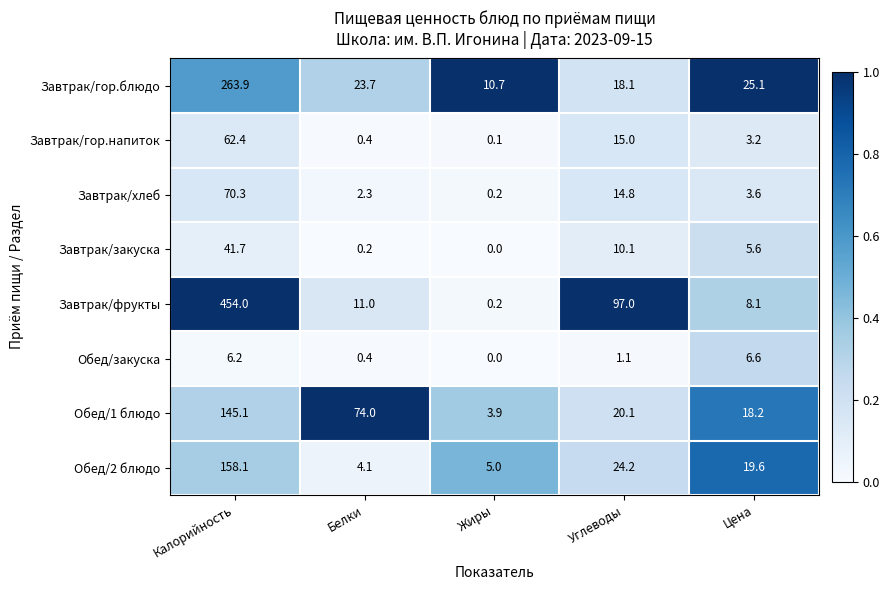

At which category is the sum across all series the highest?

Калорийность